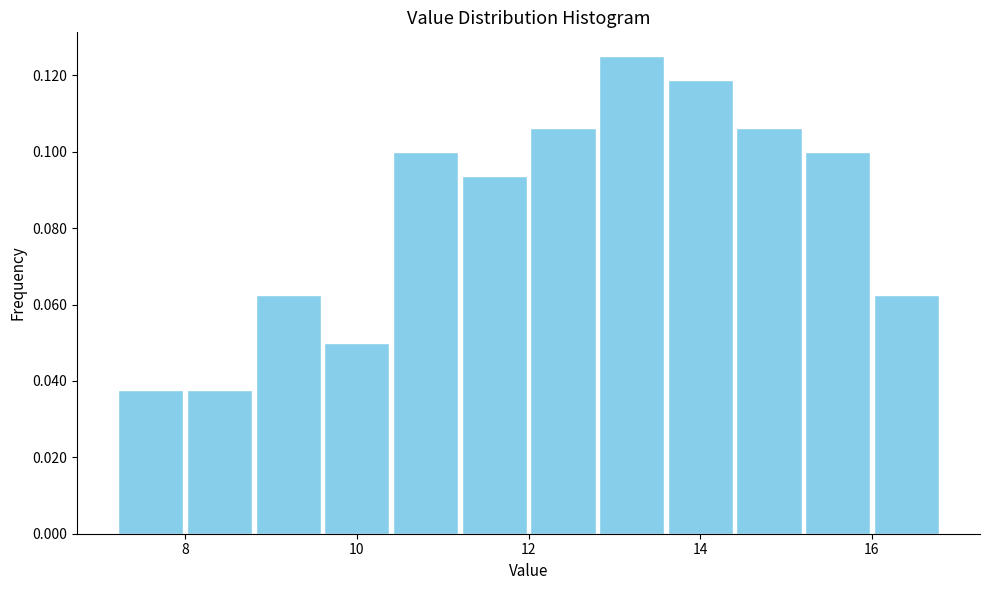

Which range on the x-axis has the tallest bar?

12.8 to 13.6